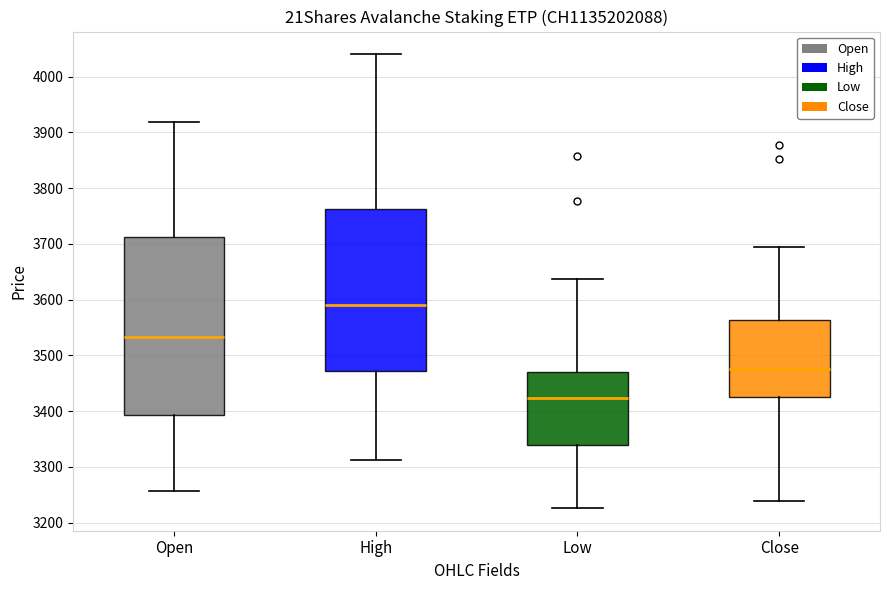

Which box has the lowest median line?

Low